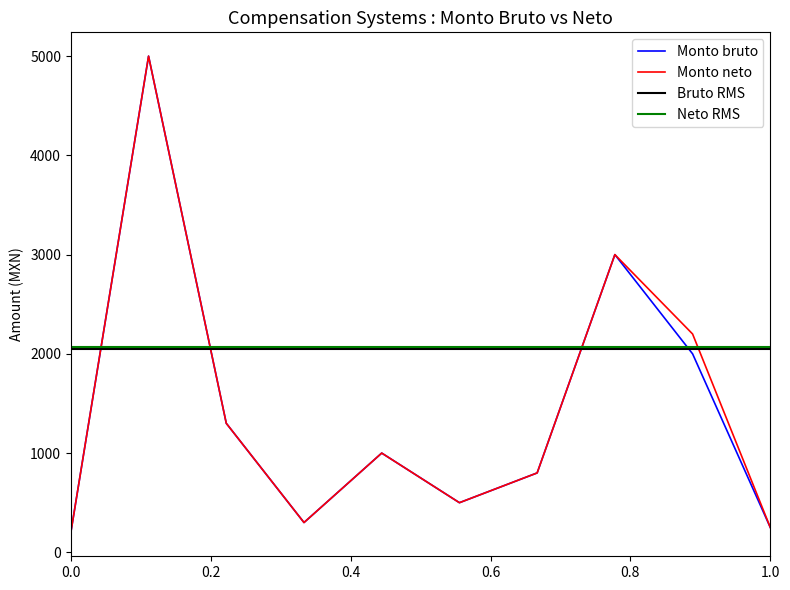

What is the minimum value for Monto neto?

200